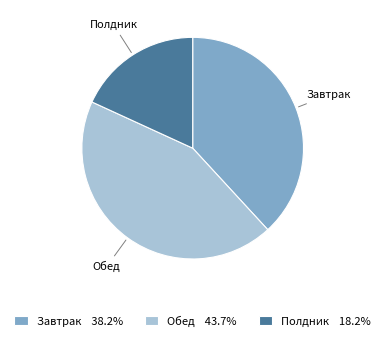

Is Полдник the majority of the pie?

No